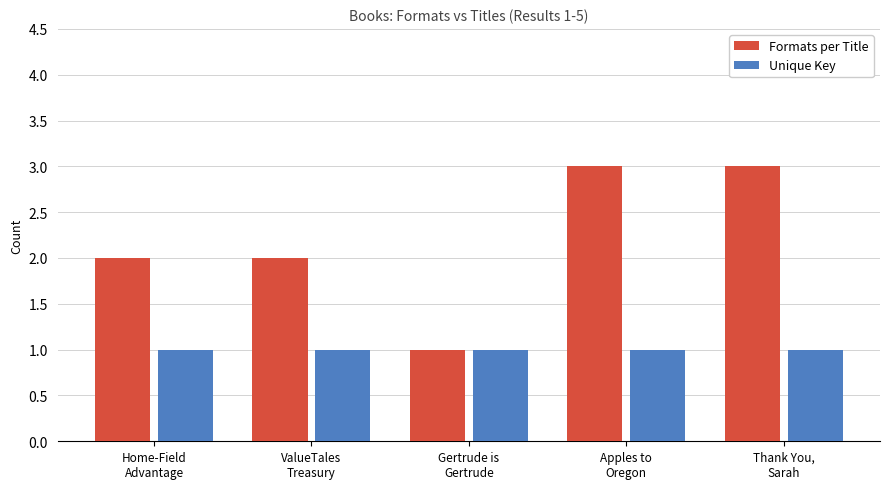

What is the total value across all series at Home-Field
Advantage?

3